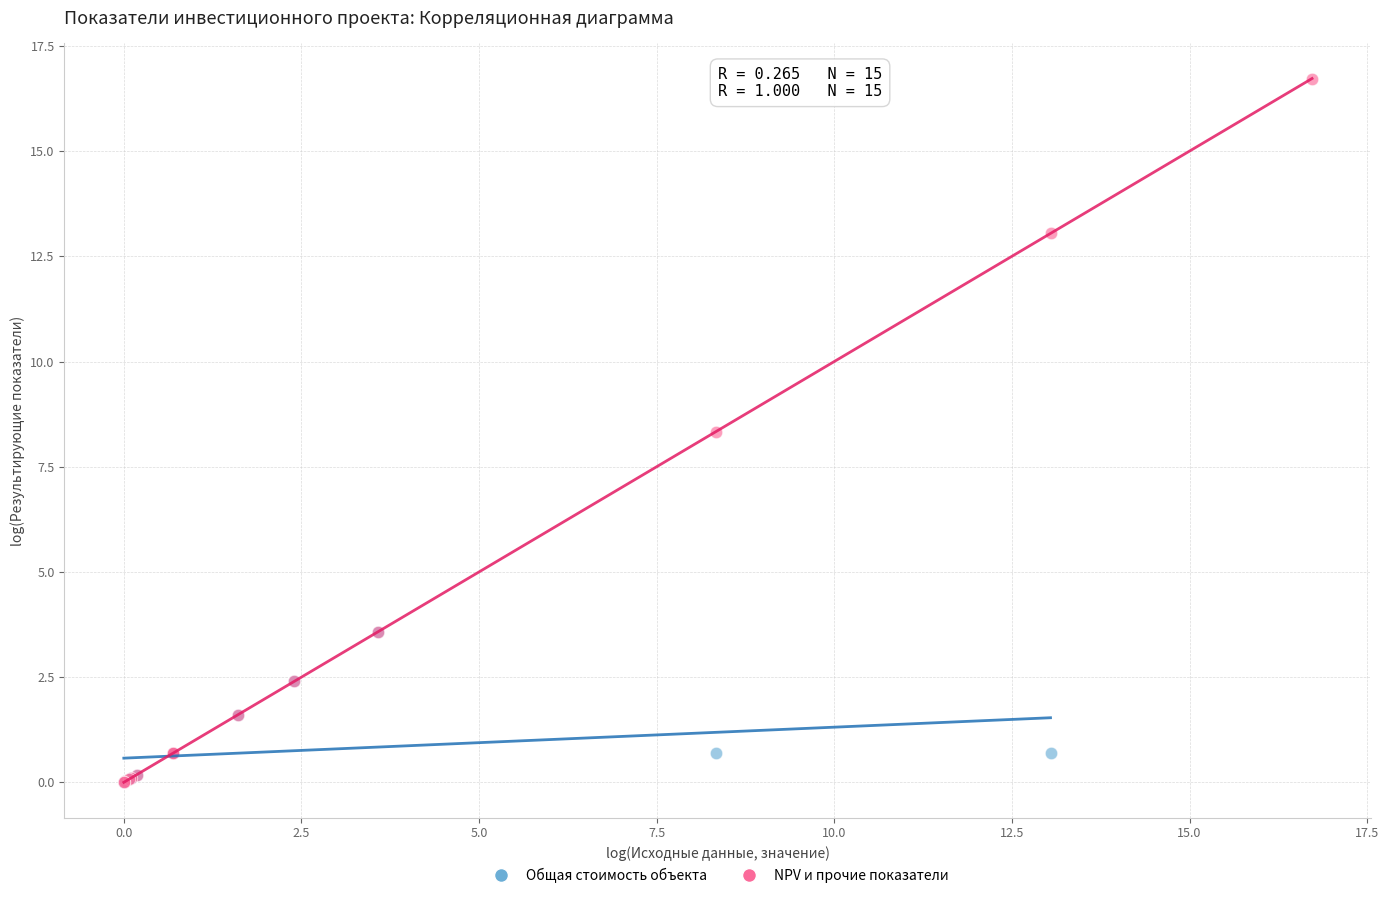

Which series contains the highest Y value?

NPV и прочие показатели